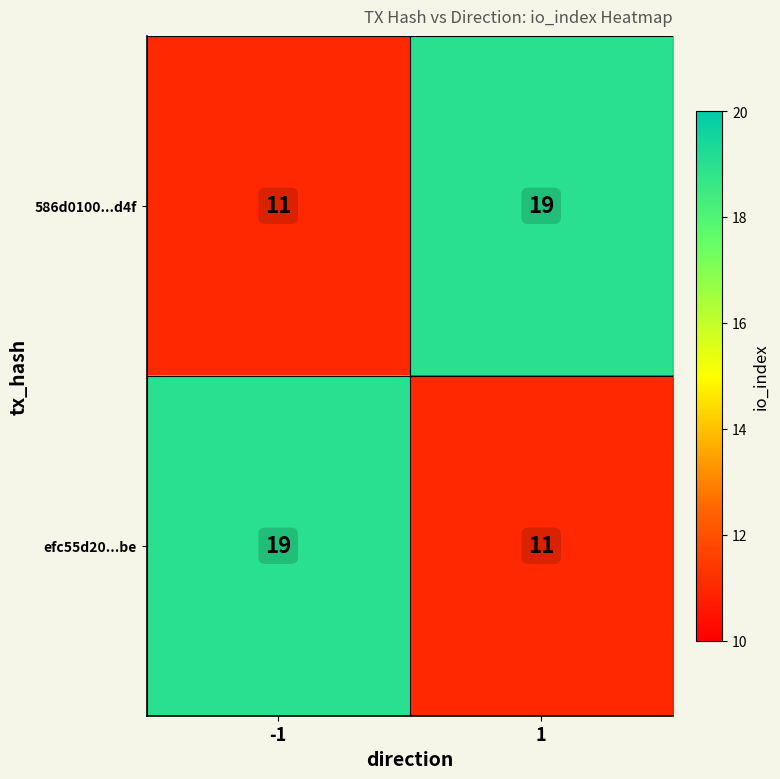

Reading left to right, extract all data points from this chart.

586d0100...d4f: -1=11	1=19
efc55d20...be: -1=19	1=11